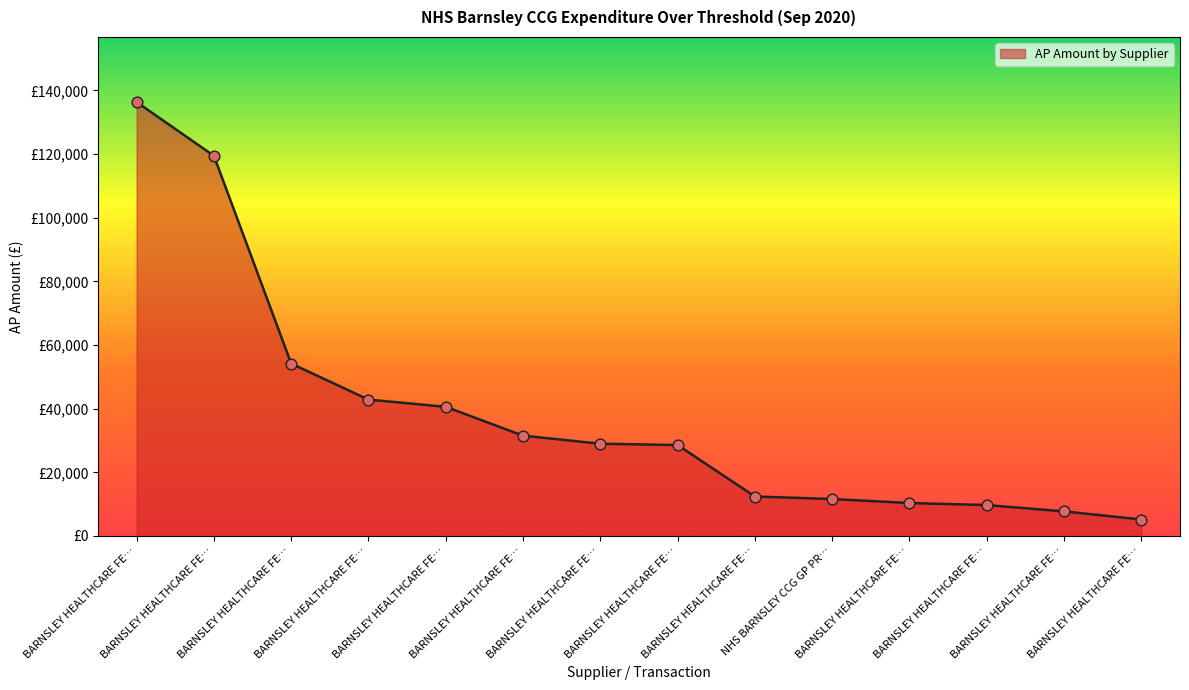

Does the chart have visible grid lines?

No